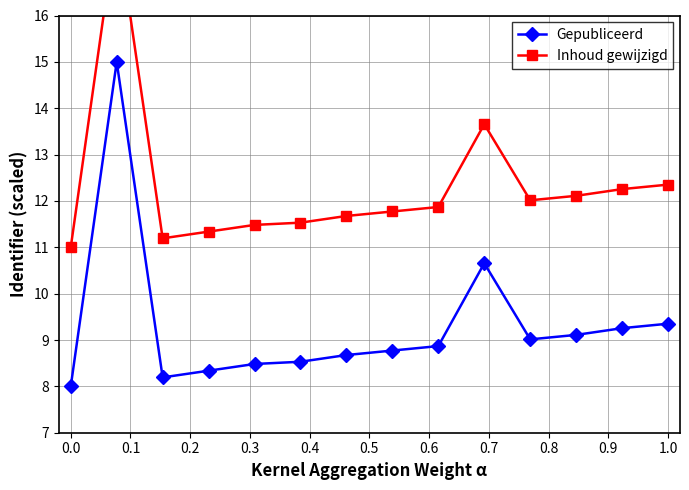

How many lines are shown in the chart?

2